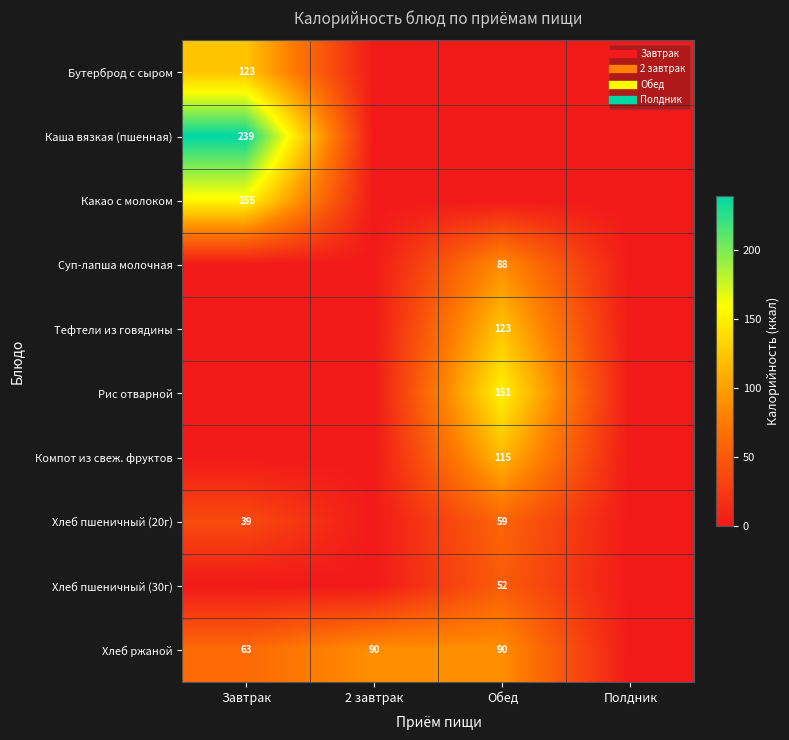

Which series has the largest total across all categories?

Хлеб ржаной